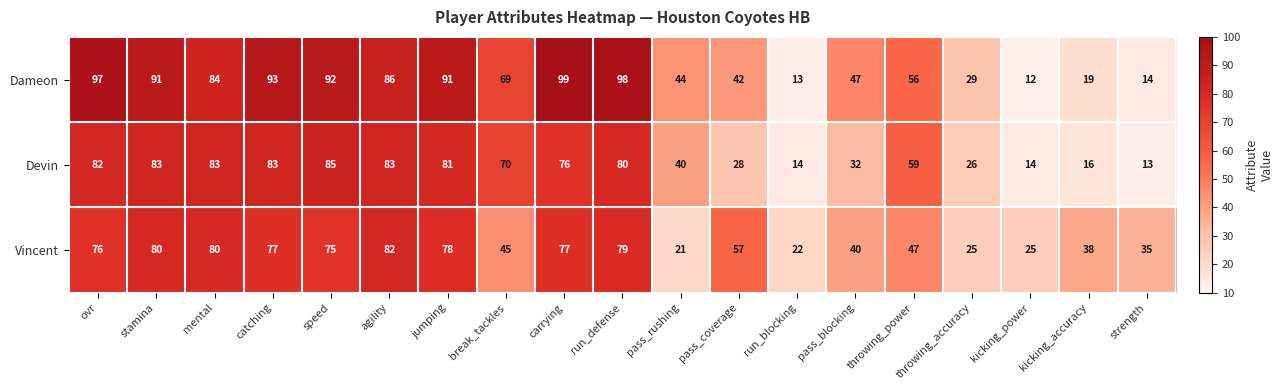

Where is Devin nearest to the value 49?

pass_rushing